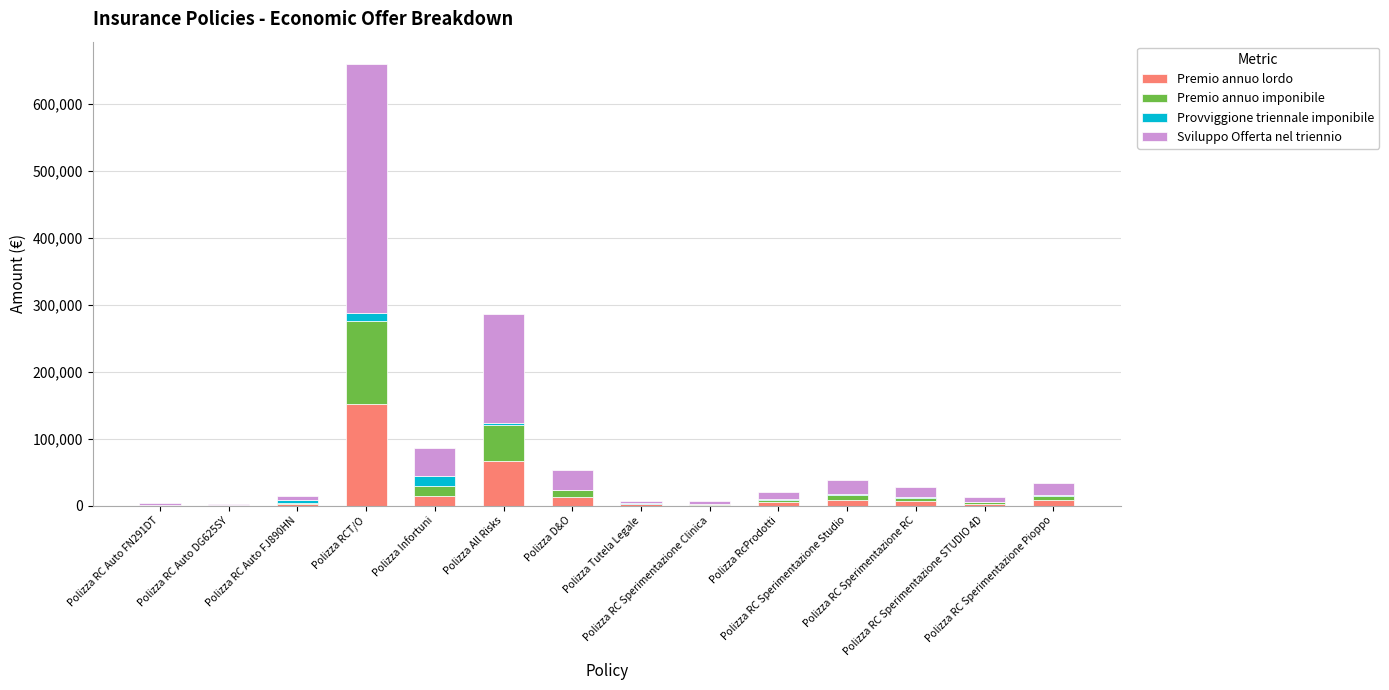

What is the sum of all Premio annuo lordo values?

280942.2